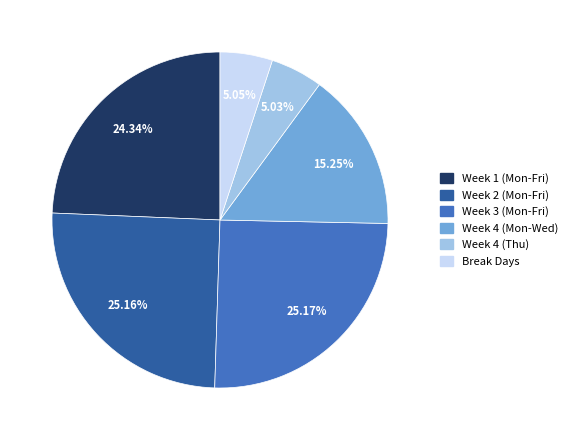

Is there any slice that represents more than half of the pie?

No